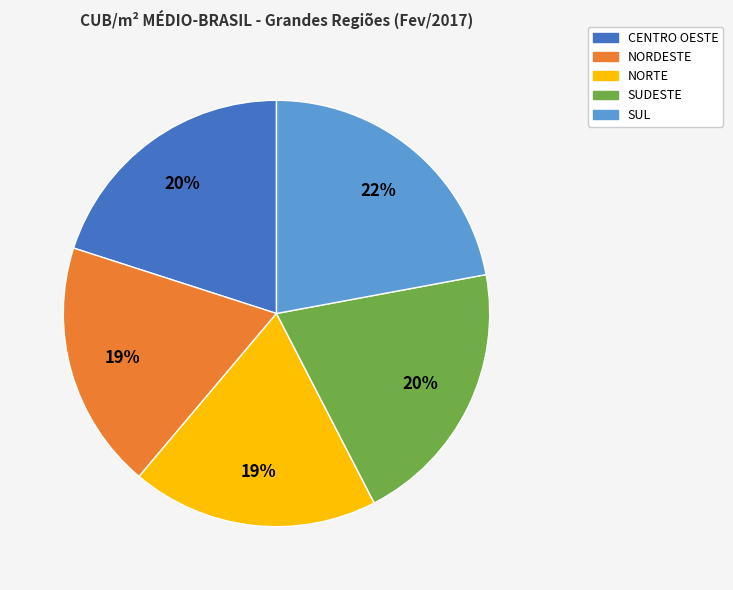

Combined, do NORDESTE and SUDESTE account for over 50%?

No